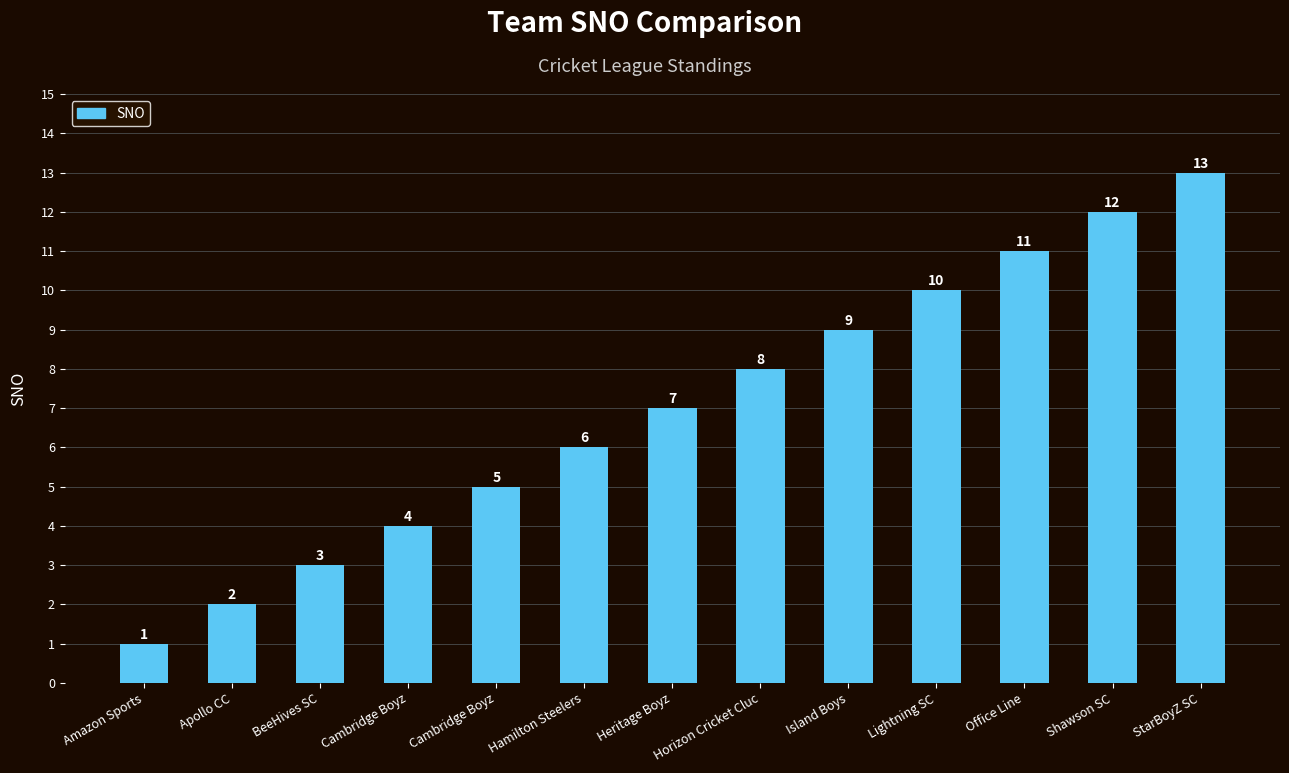

How many bars are there in total?

13